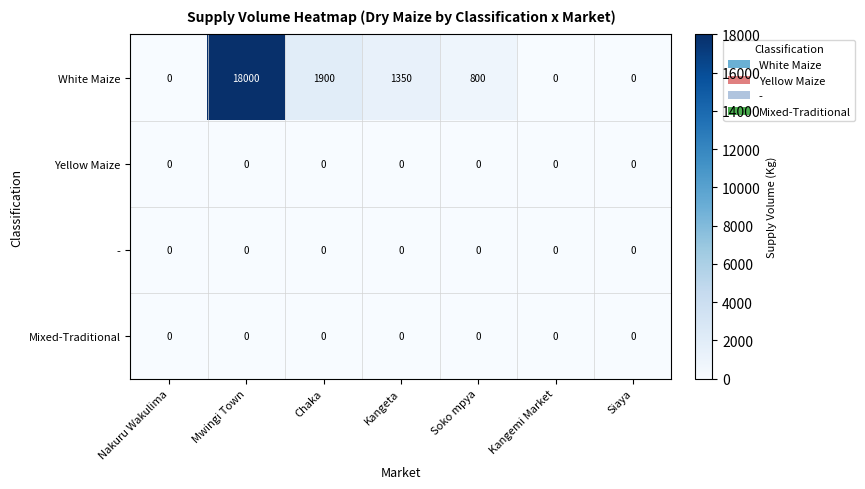

The value of White Maize at Kangeta is 1350. True or false?

True